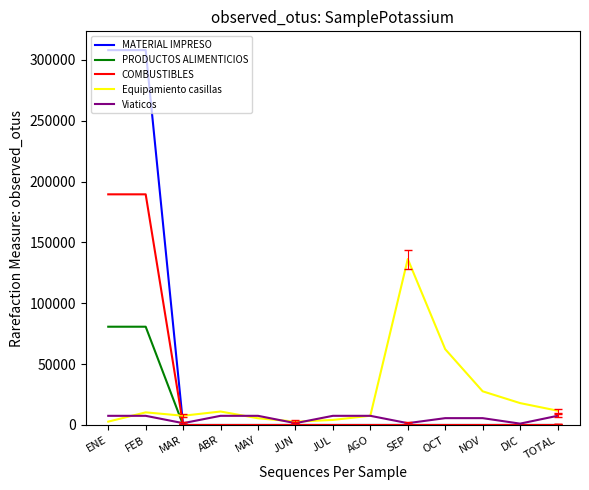

Between SEP and OCT, which series saw the biggest shift?

Equipamiento casillas